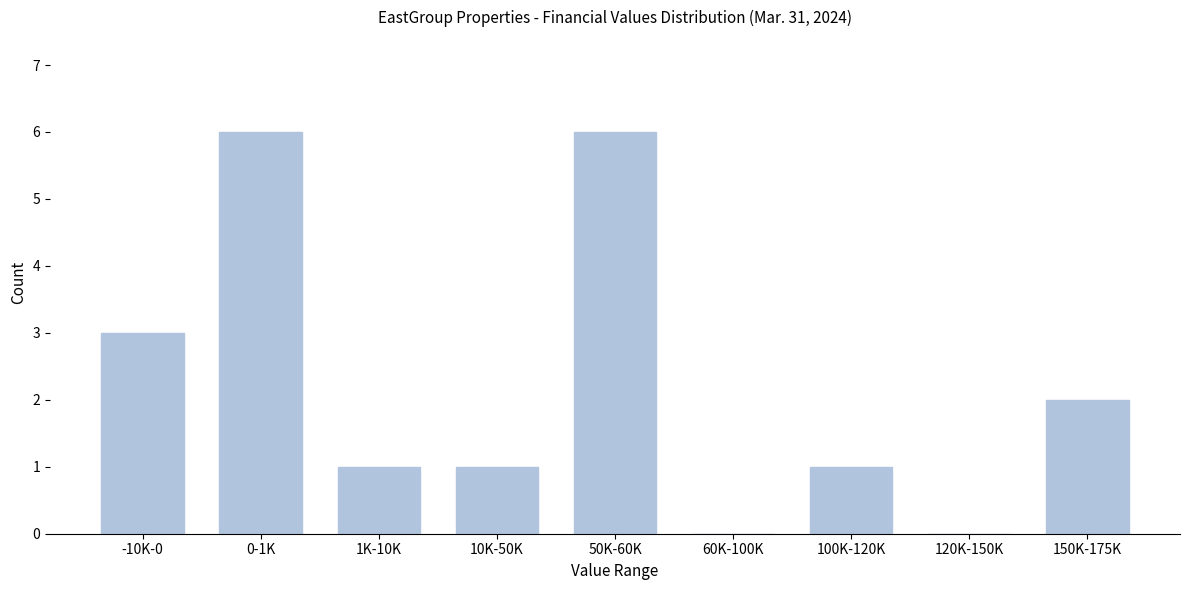

Reading left to right, extract all data points from this chart.

-10K-0=3	0-1K=6	1K-10K=1	10K-50K=1	50K-60K=6	60K-100K=0	100K-120K=1	120K-150K=0	150K-175K=2